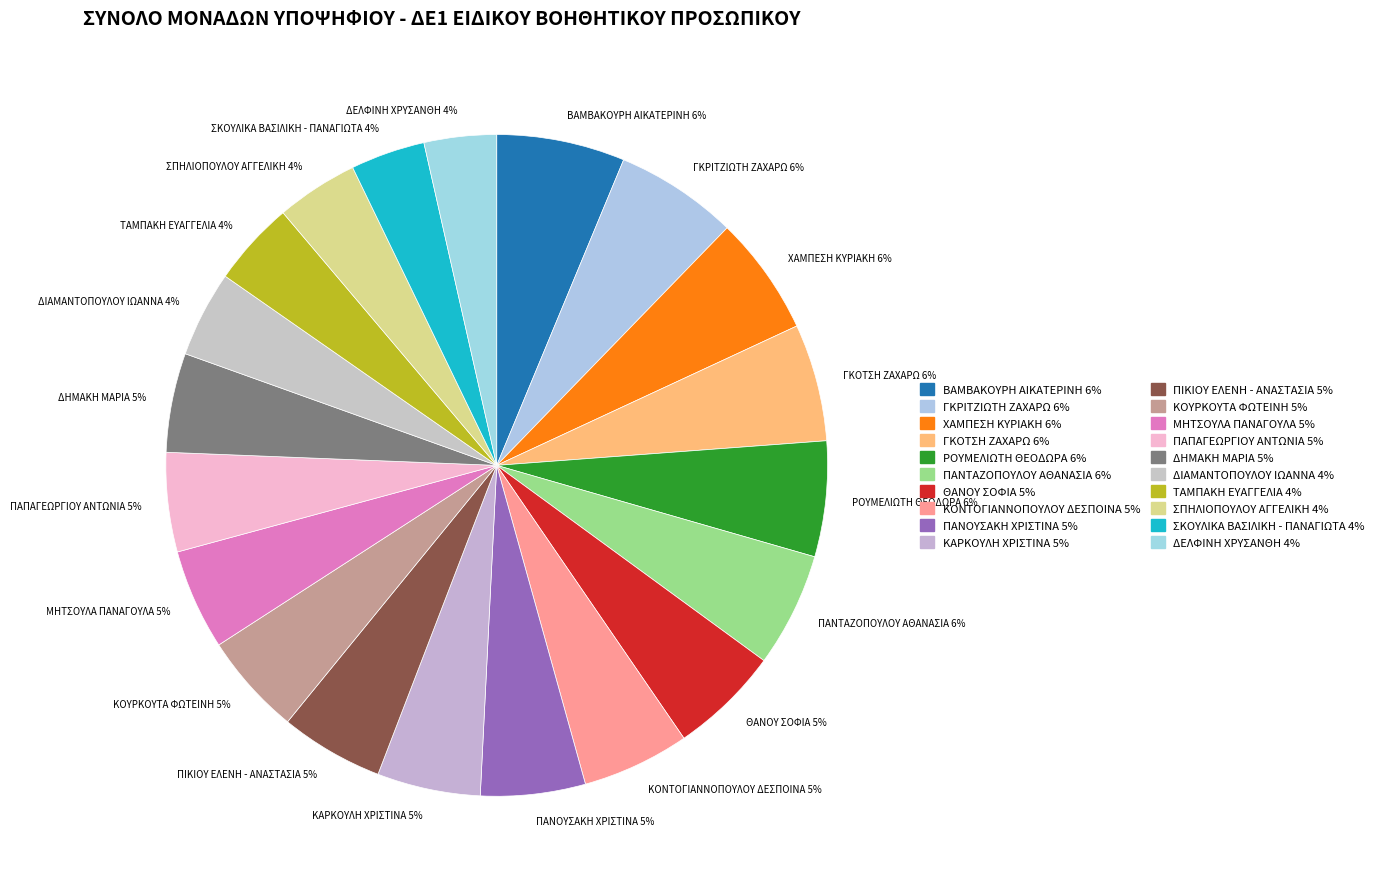

Is it true that ΠΑΝΤΑΖΟΠΟΥΛΟΥ ΑΘΑΝΑΣΙΑ is 19% of the pie?

False